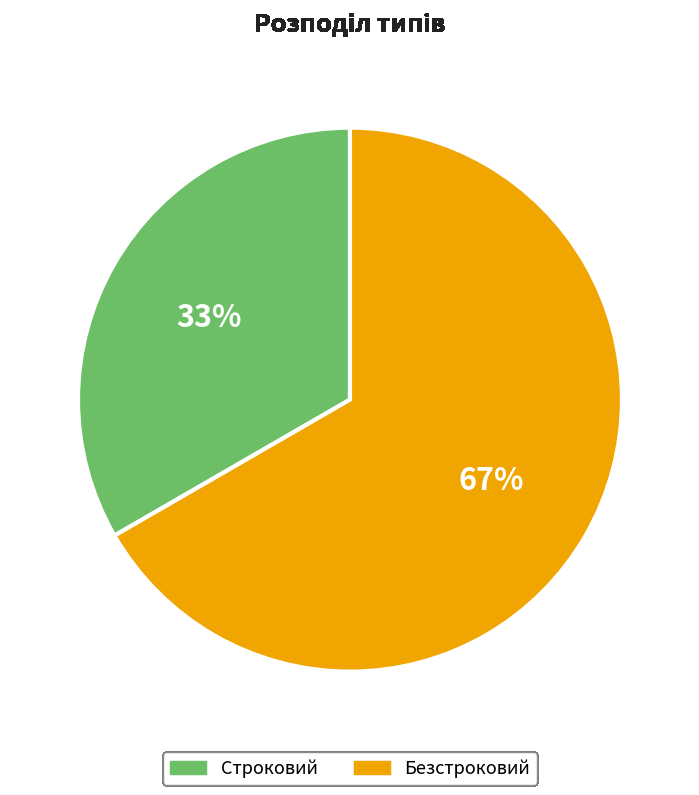

How many segments does this pie chart have?

2